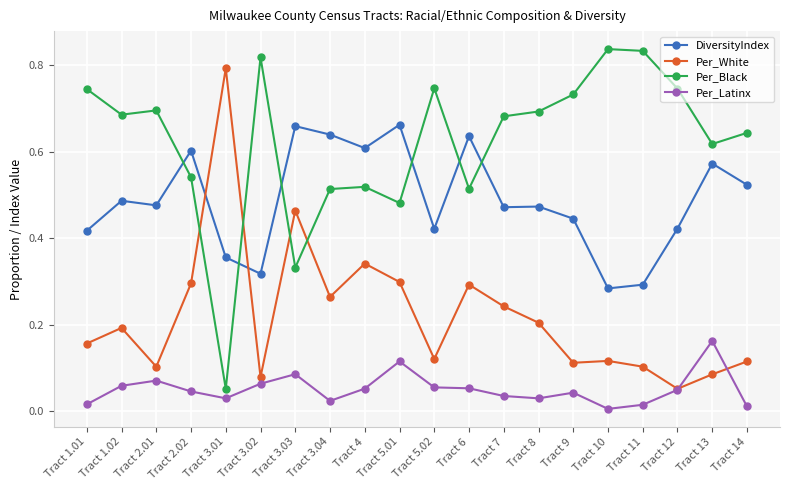

At which category does Per_Latinx reach its first local peak?

Tract 2.01